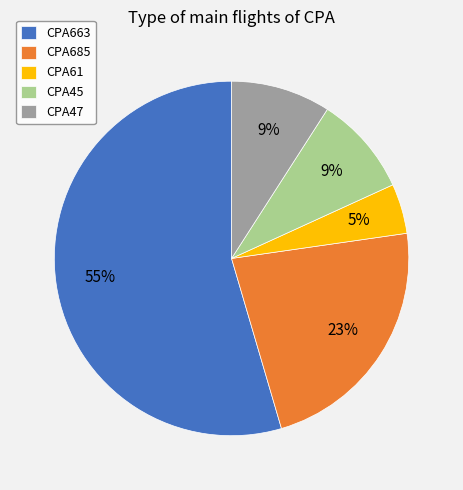

To the nearest percent, what portion does CPA685 represent?

23%